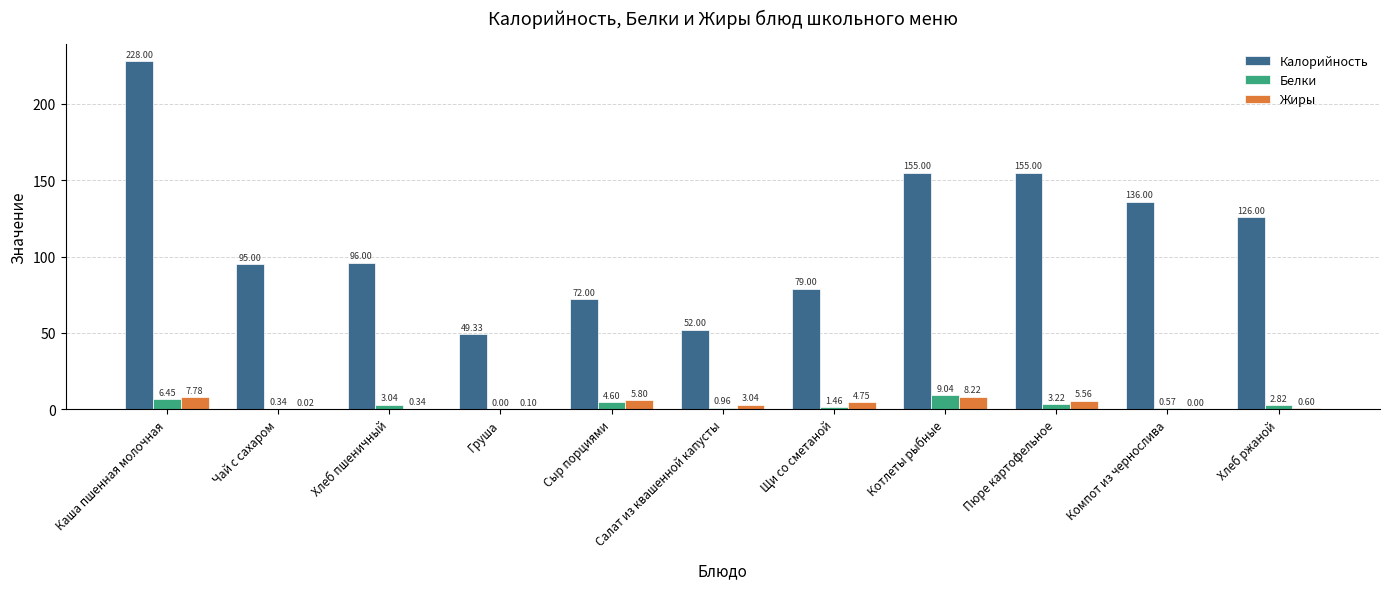

Is it true that Калорийность equals 47.2 at Котлеты рыбные?

False